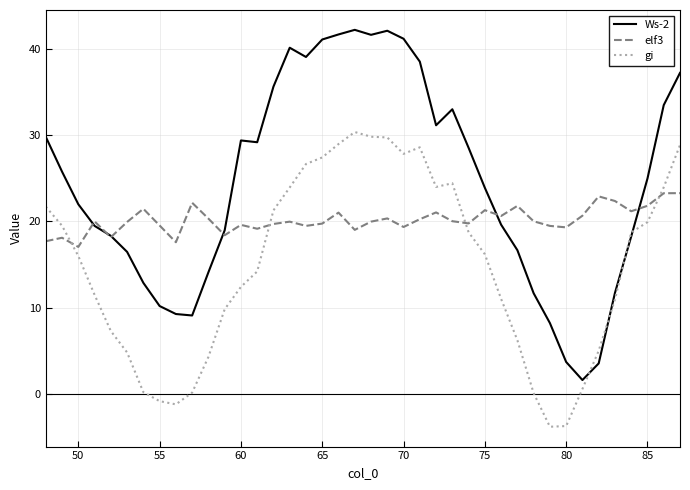

In Ws-2, how many points are lower than both neighbors (excluding endpoints)?

6